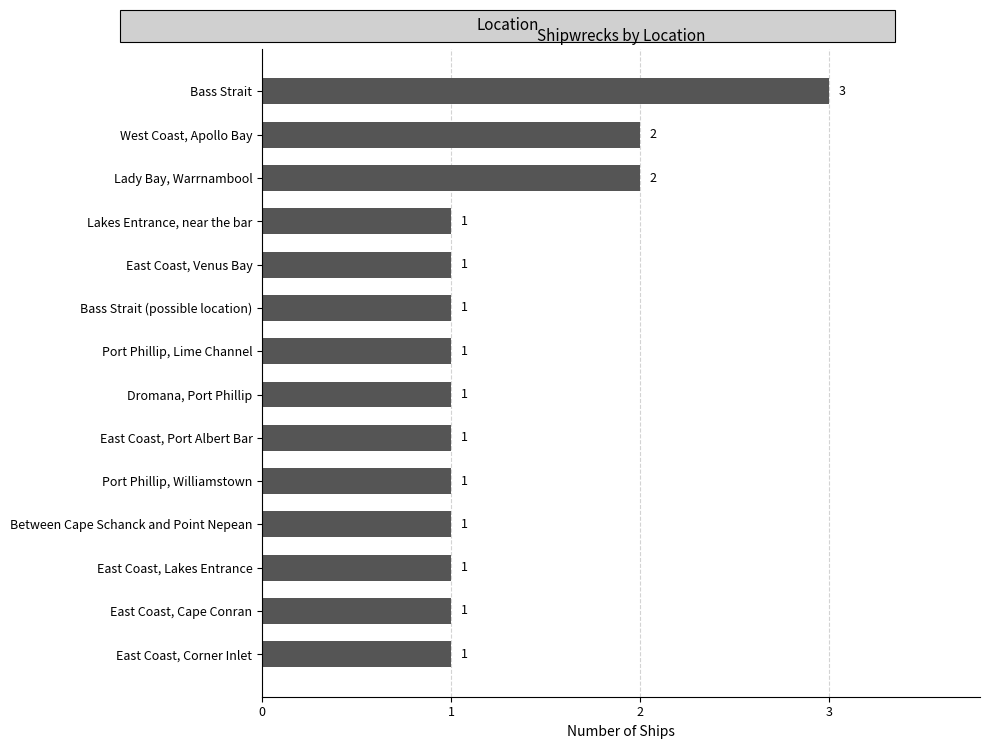

Are the bars grouped side by side (vs. stacked)?

No